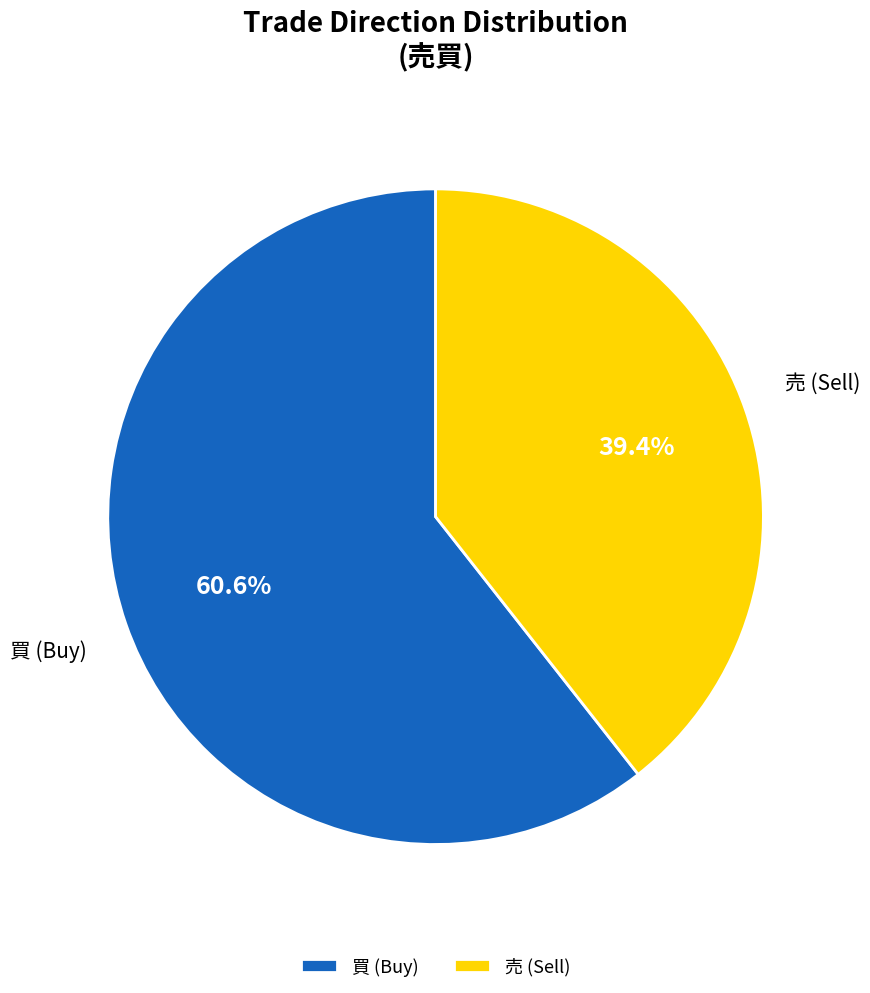

Does any single category account for the majority?

Yes